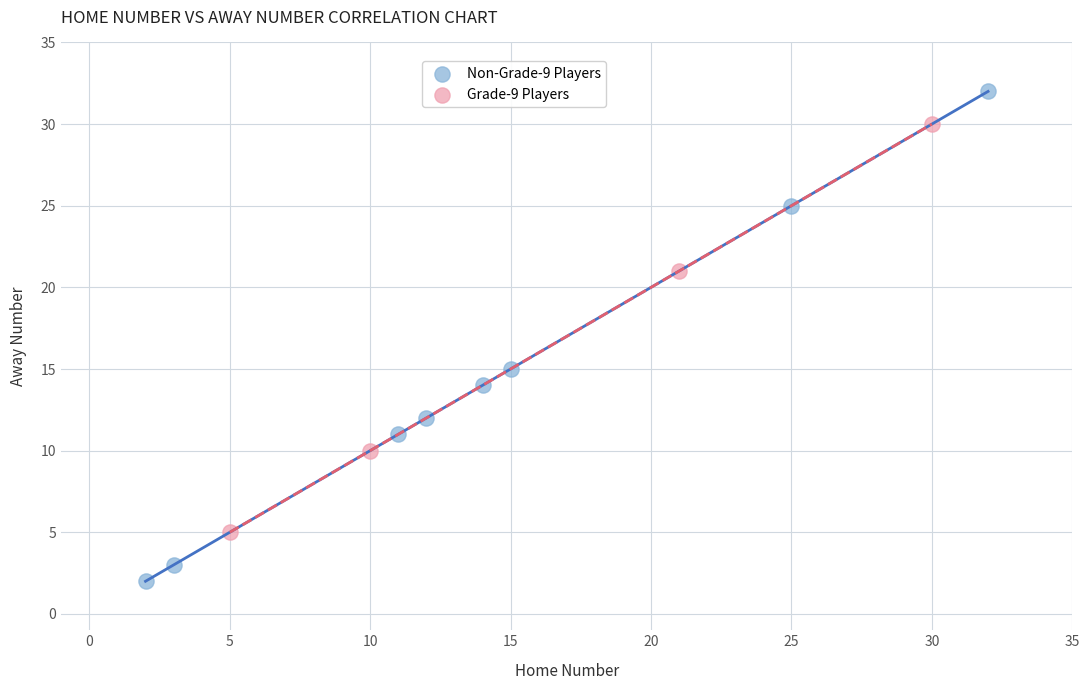

Which series reaches the maximum Y coordinate?

Non-Grade-9 Players